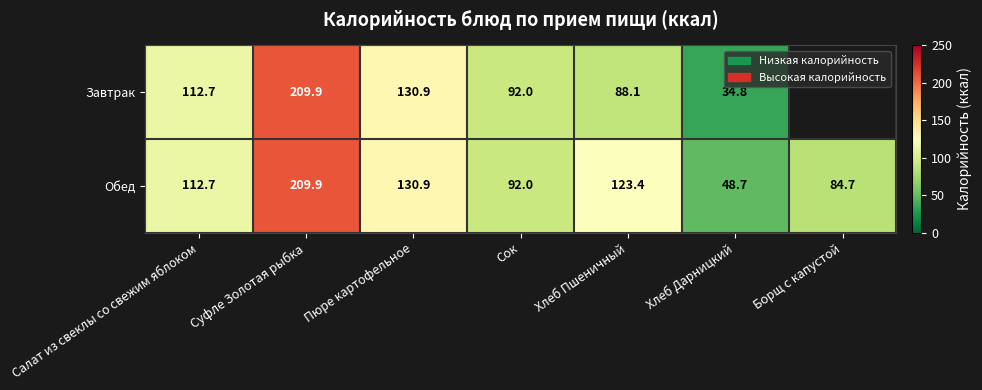

Is it true that Обед equals 92.0 at Сок?

True